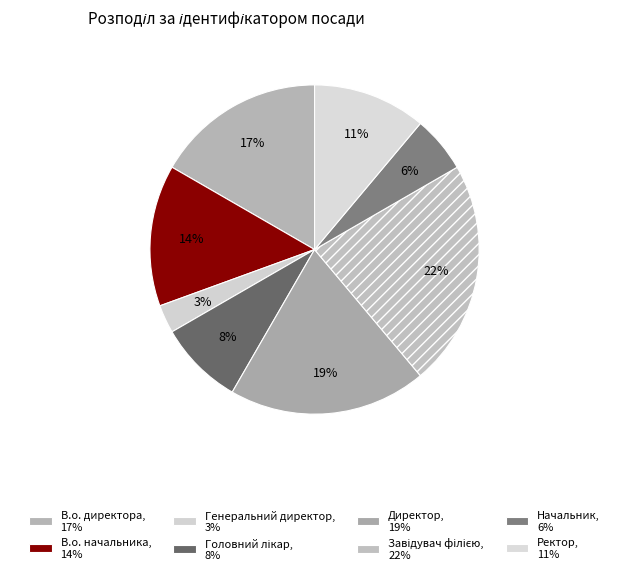

Count the number of slices in the pie.

8